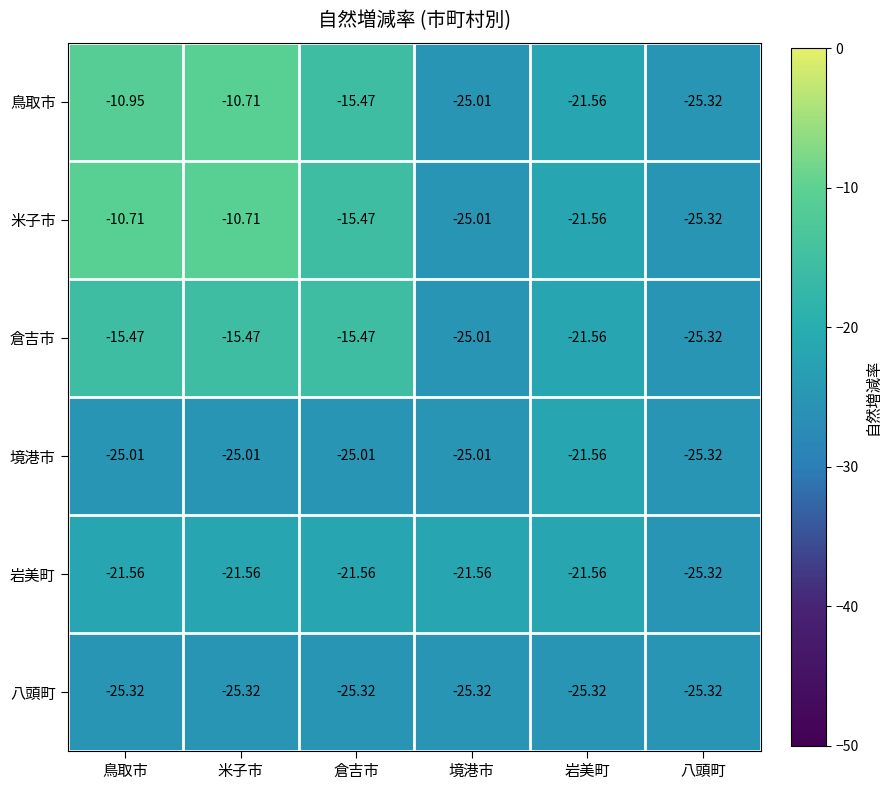

Which category has the highest value in the 境港市 series?

岩美町